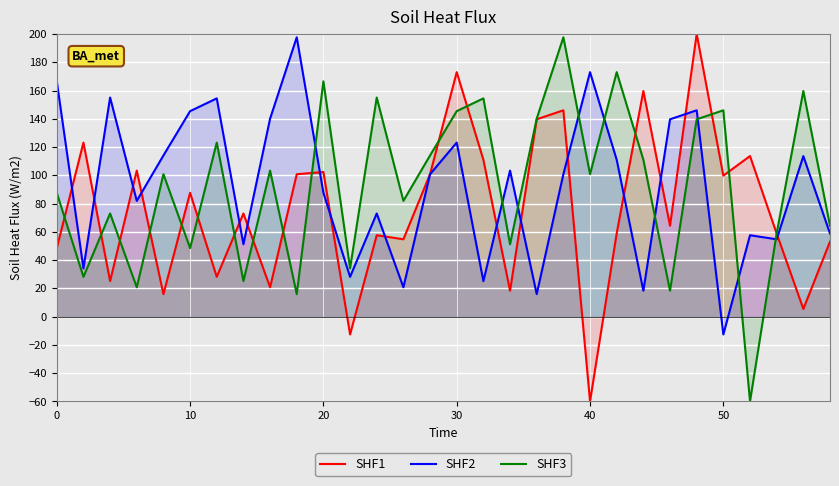

What is the total value across all series at 0?

302.6